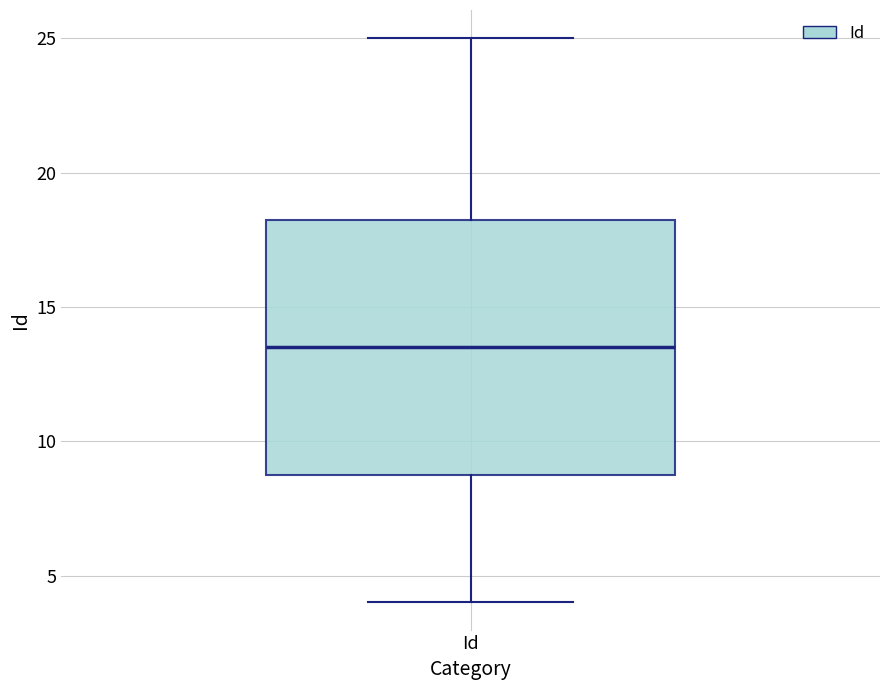

Transcribe this box plot: give where the median line is, the range the box spans, and where the two whiskers end, as read against the y-axis. The values are not printed on the chart, so give them approximately, as read against the axis.

median 13.5, box 9.0 to 18.5, whiskers 4.0 to 25.0